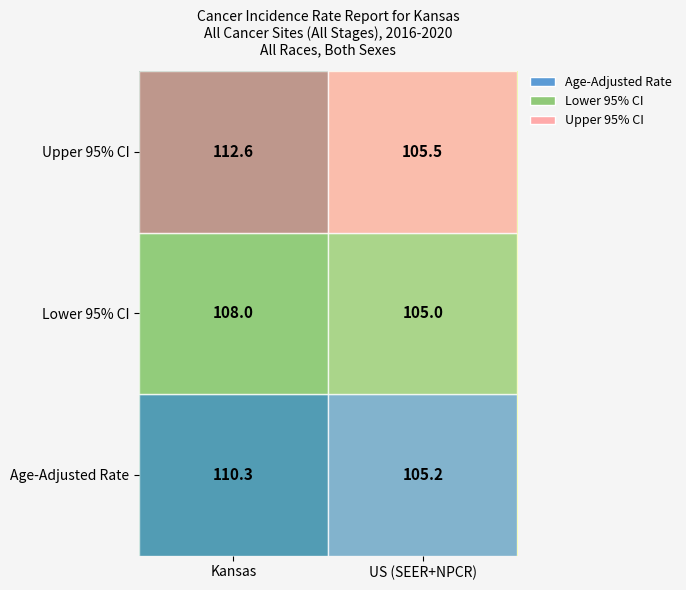

Rank the series by their maximum value, from highest to lowest.

Upper 95% CI, Age-Adjusted Rate, Lower 95% CI